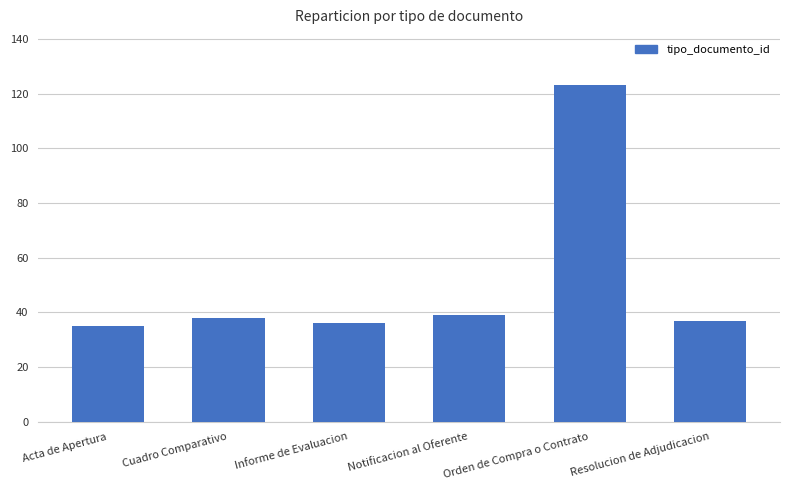

Which has a higher value, Orden de Compra o Contrato or Resolucion de Adjudicacion?

Orden de Compra o Contrato